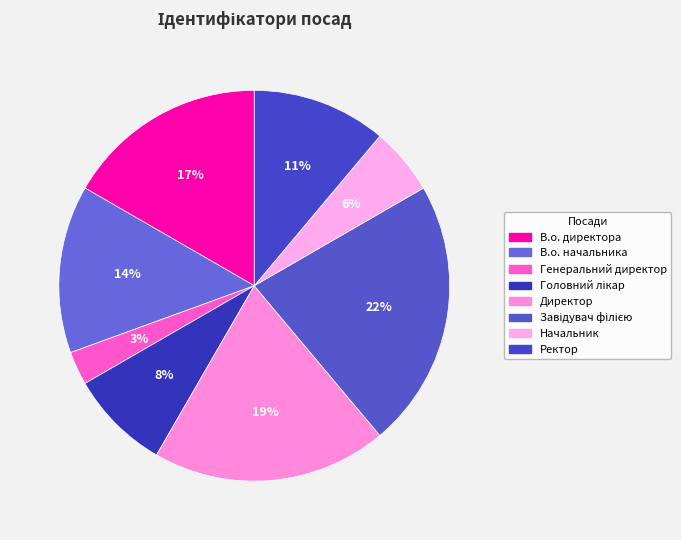

Count the number of slices in the pie.

8